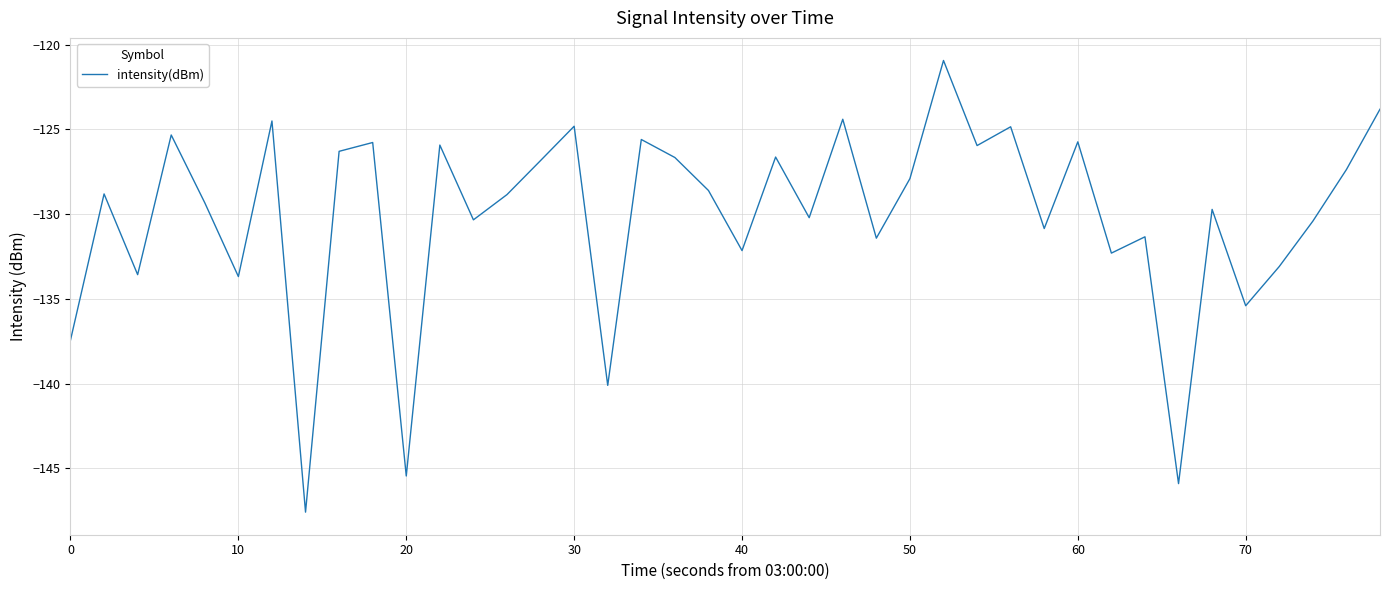

What is the maximum value shown in the chart?

-120.9